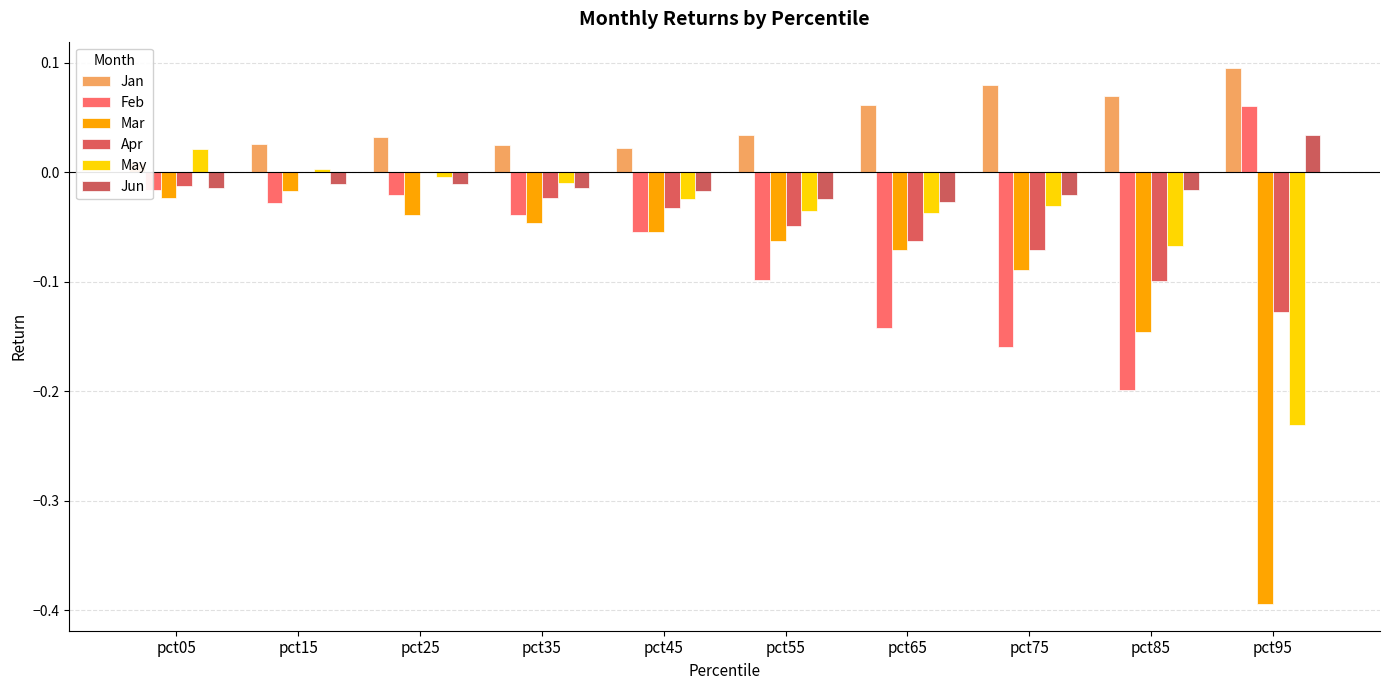

Rank the series at pct75 from lowest to highest value.

Feb, Mar, Apr, May, Jun, Jan